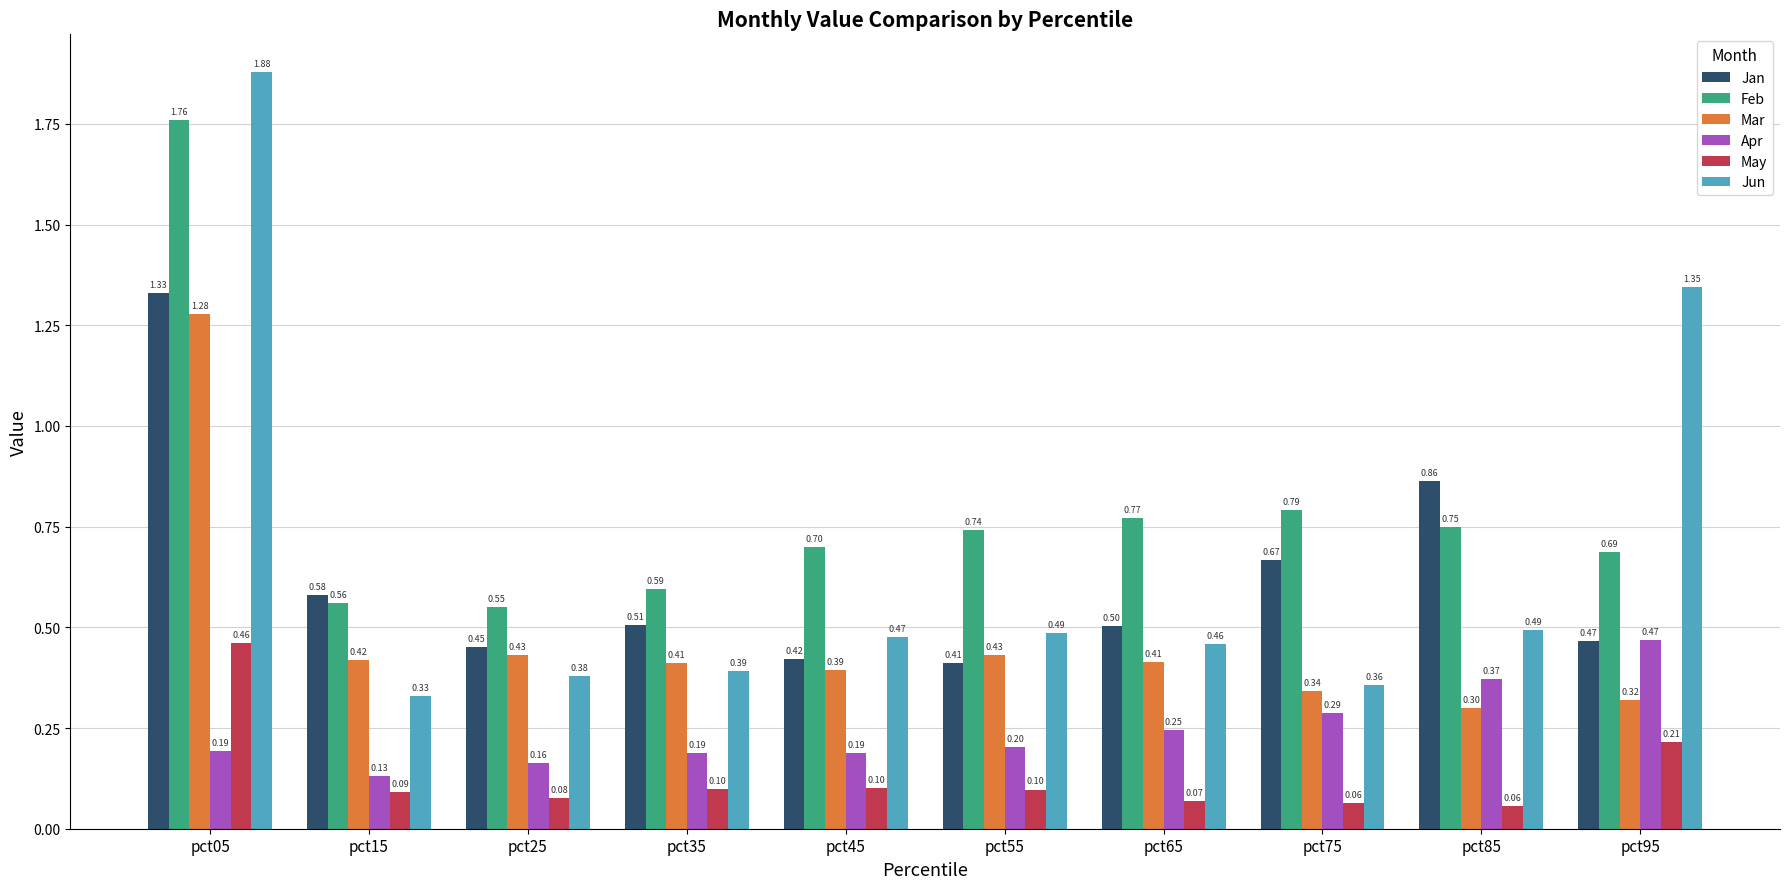

Does the chart contain stacked bars?

No